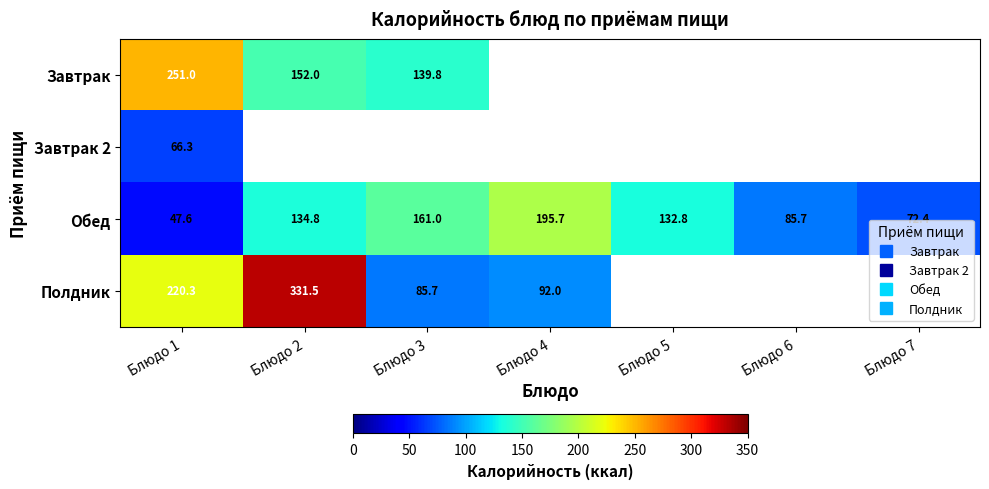

List the series in order of their peak value, lowest first.

Завтрак 2, Обед, Завтрак, Полдник